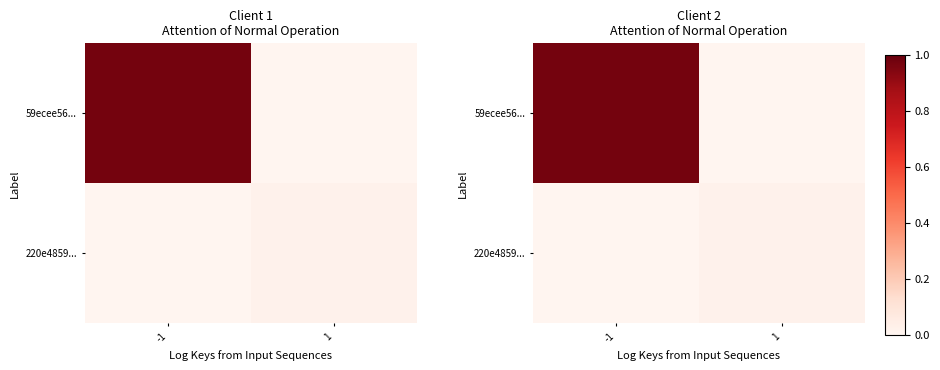

Is it true that 59ecee56... equals 1.0 at -1?

True